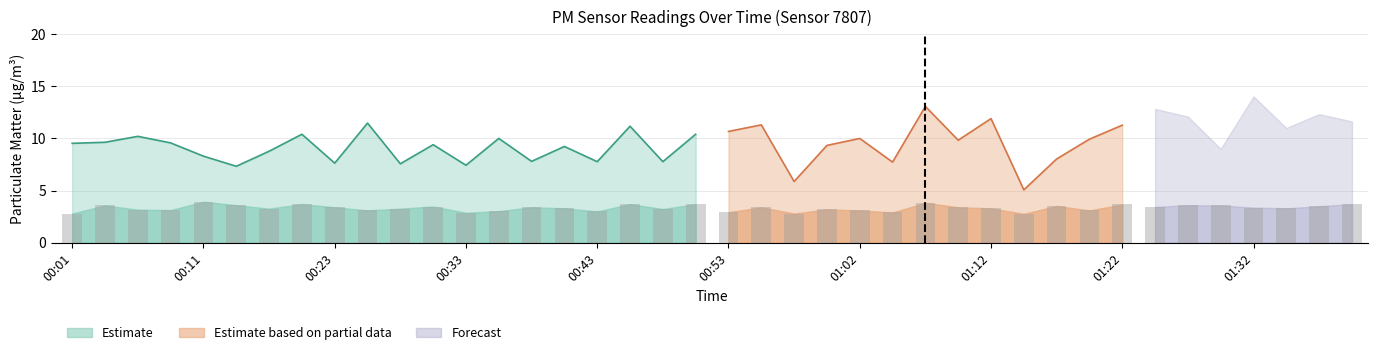

List the labels in order of value, largest first.

00:11, 01:07, 00:21, 00:45, 00:50, 01:39, 01:22, 00:13, 01:27, 00:04, 01:29, 01:17, 01:36, 00:31, 01:24, 00:23, 00:38, 00:55, 01:10, 01:32, 00:40, 01:12, 01:34, 00:18, 00:28, 00:48, 01:00, 00:06, 00:09, 00:26, 01:02, 01:19, 00:35, 00:43, 00:53, 01:05, 00:33, 00:01, 00:57, 01:15